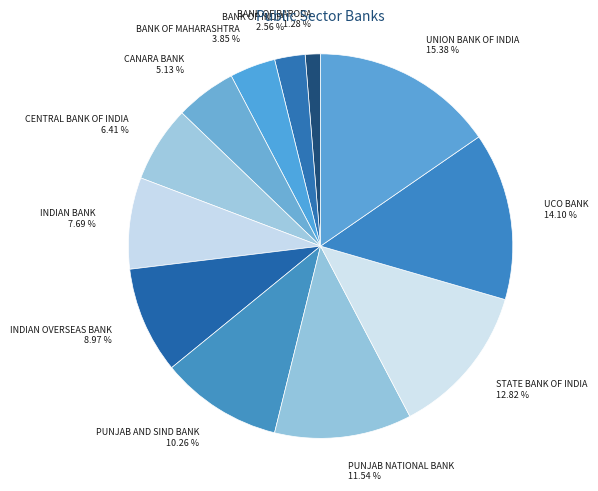

What portion of the pie excludes PUNJAB AND SIND BANK?

89.7%